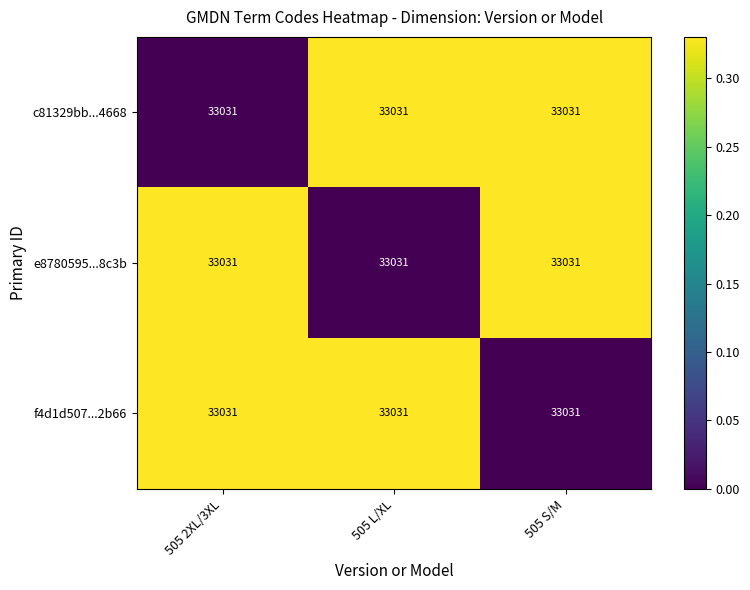

What is the approximate value of c81329bb...4668 at 505 S/M?

0.3